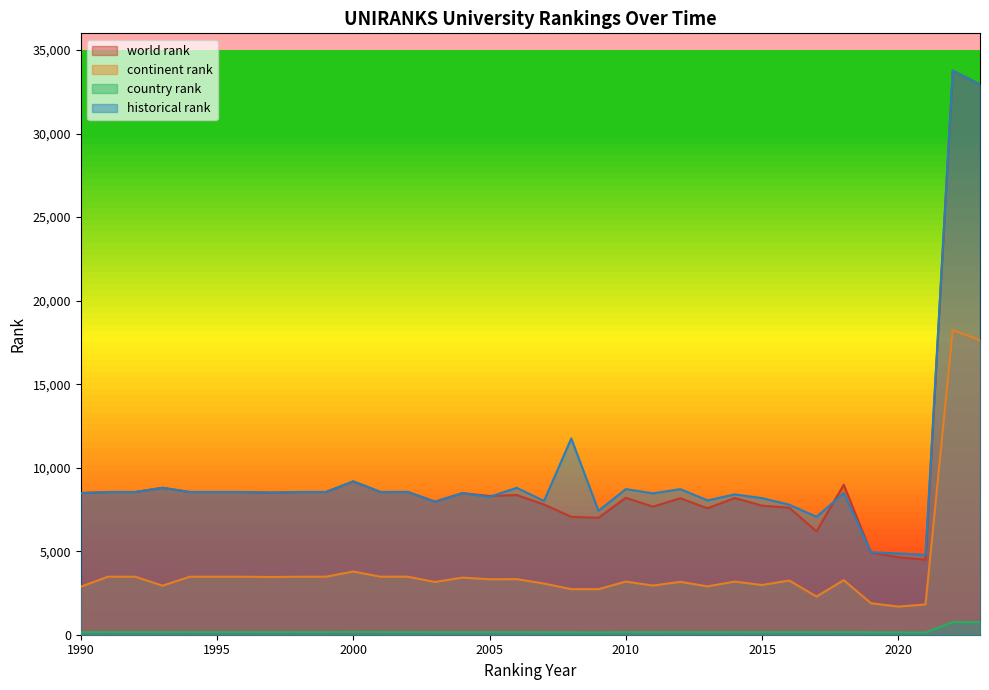

What are all the series names shown in the legend?

world rank, continent rank, country rank, historical rank